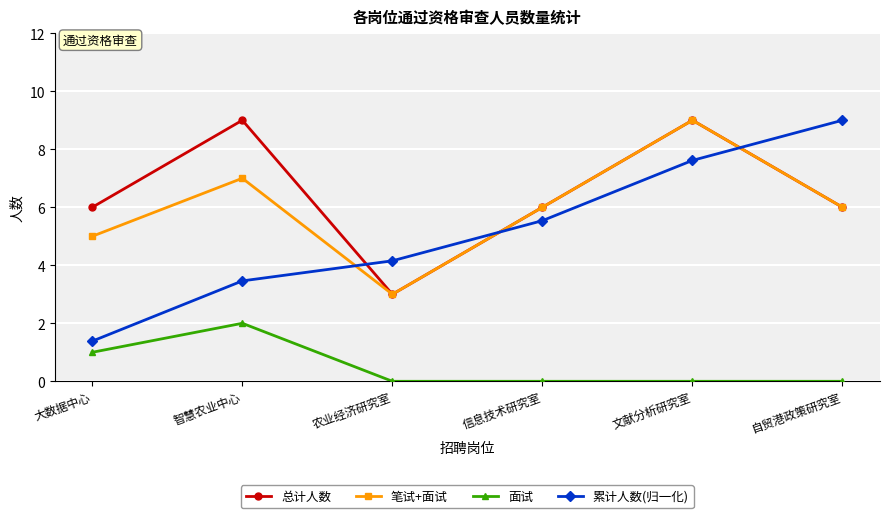

What is the minimum value for 总计人数?

3.0